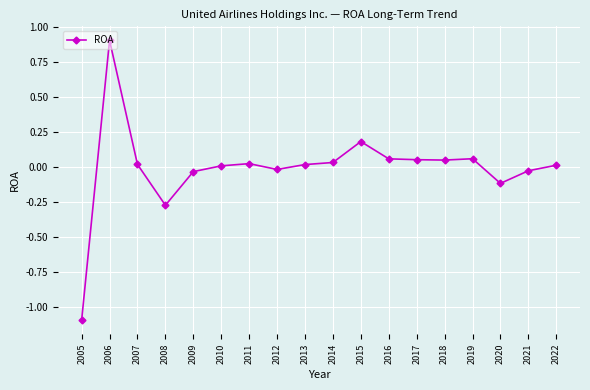

What is the value of the 2nd point from the left?

0.9